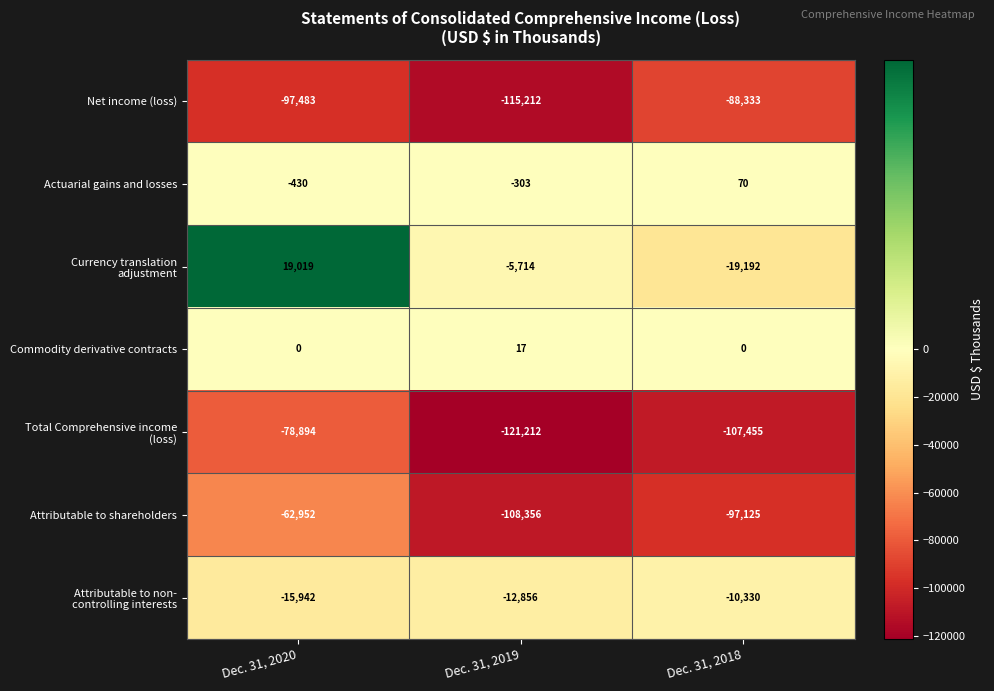

What is the difference between the Actuarial gains and losses values at Dec. 31, 2018 and Dec. 31, 2019?

373